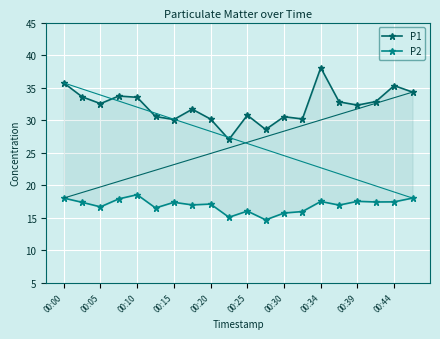

Is it true that P1 equals 32.3 at 00:39?

True